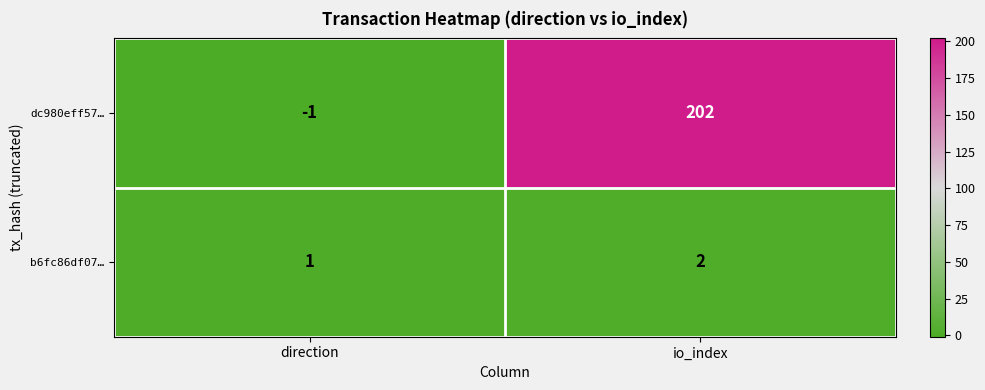

How many values in the dc980eff57… series are below 202?

1